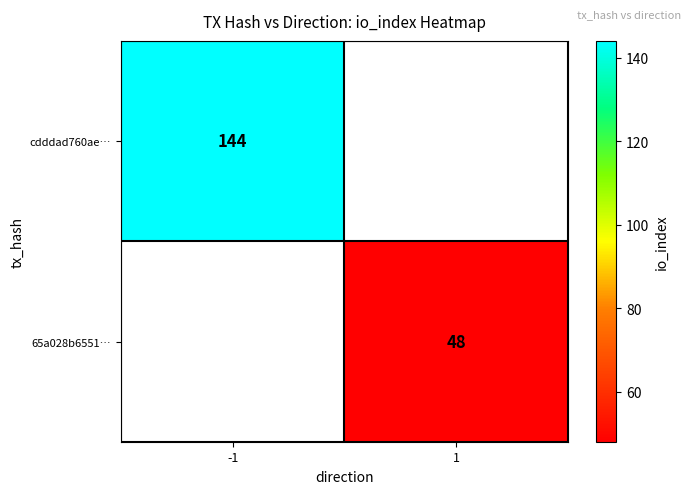

True or false: cdddad760ae… has a value of 144 at -1.

True